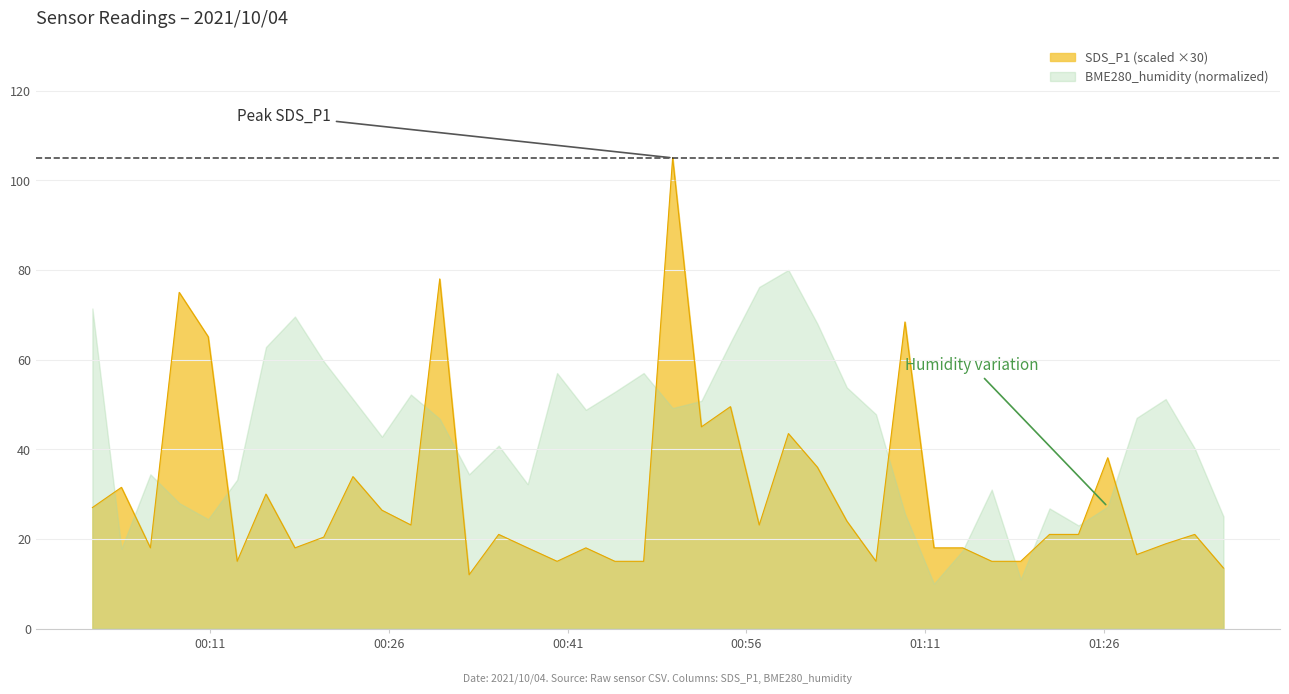

What value does the data have at 2021/10/04 01:04:26?

24.0